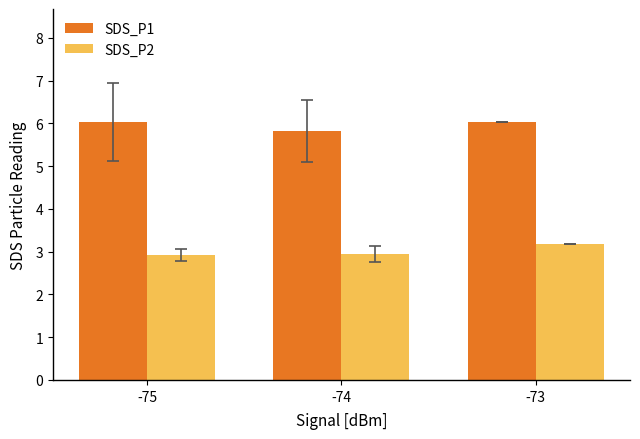

What is the maximum value for SDS_P2?

3.2